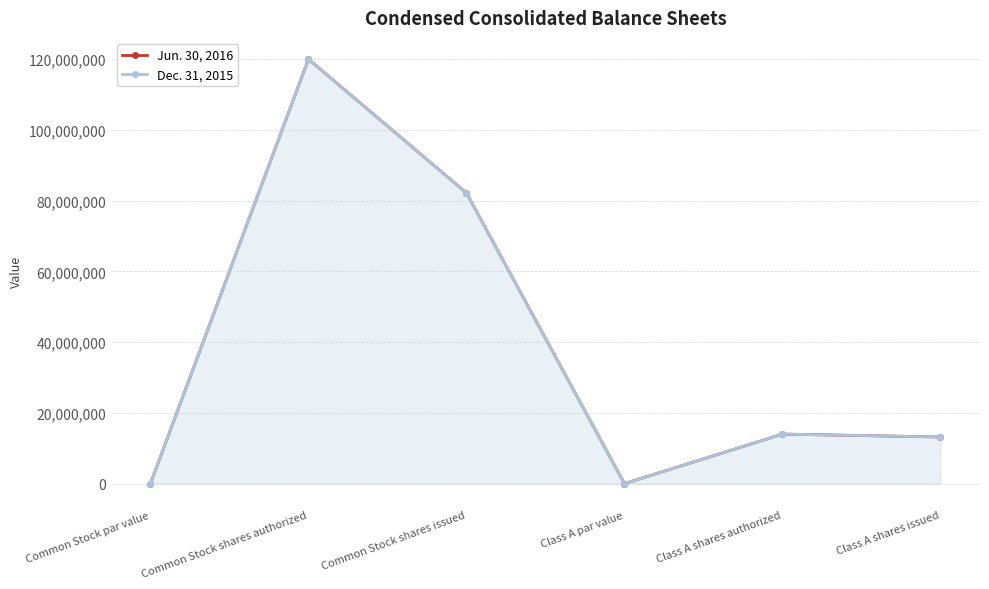

True or false: Jun. 30, 2016 has more than 0 interior local peaks.

True